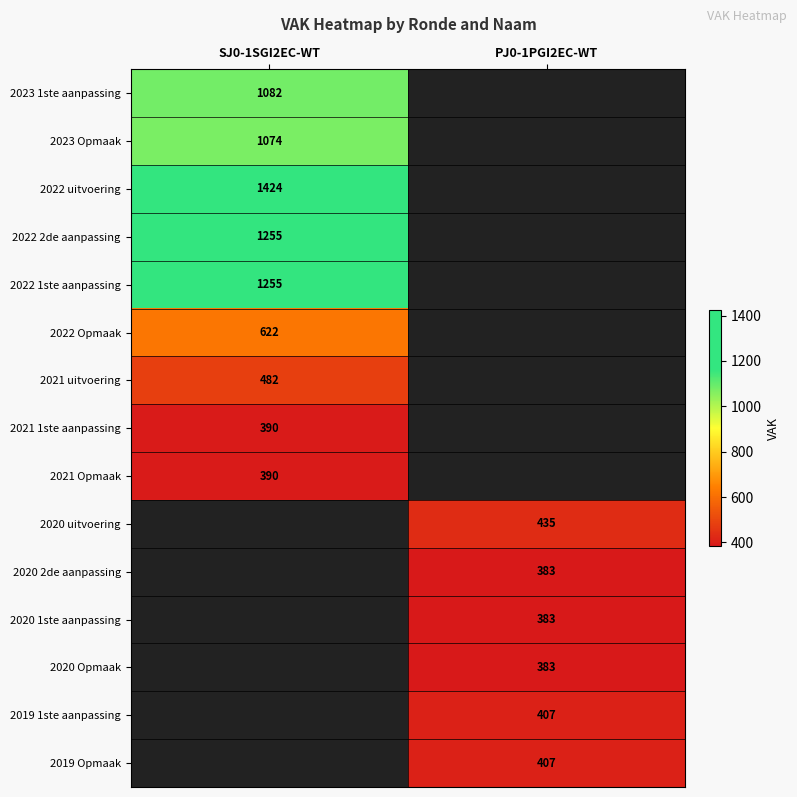

Is it true that 2020 1ste aanpassing equals 596 at PJ0-1PGI2EC-WT?

False